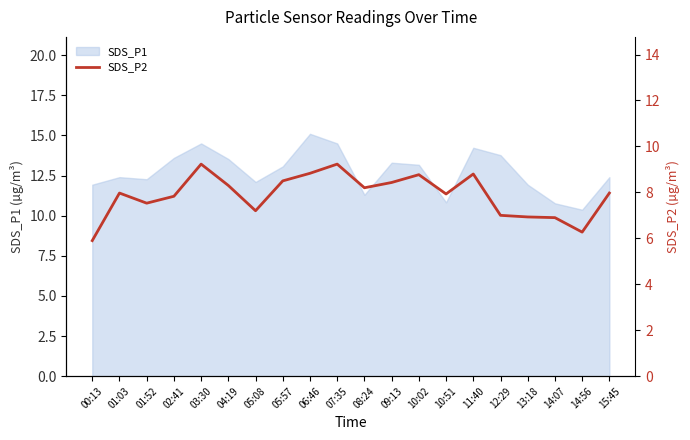

Where is the data nearest to the value 7?

12:29